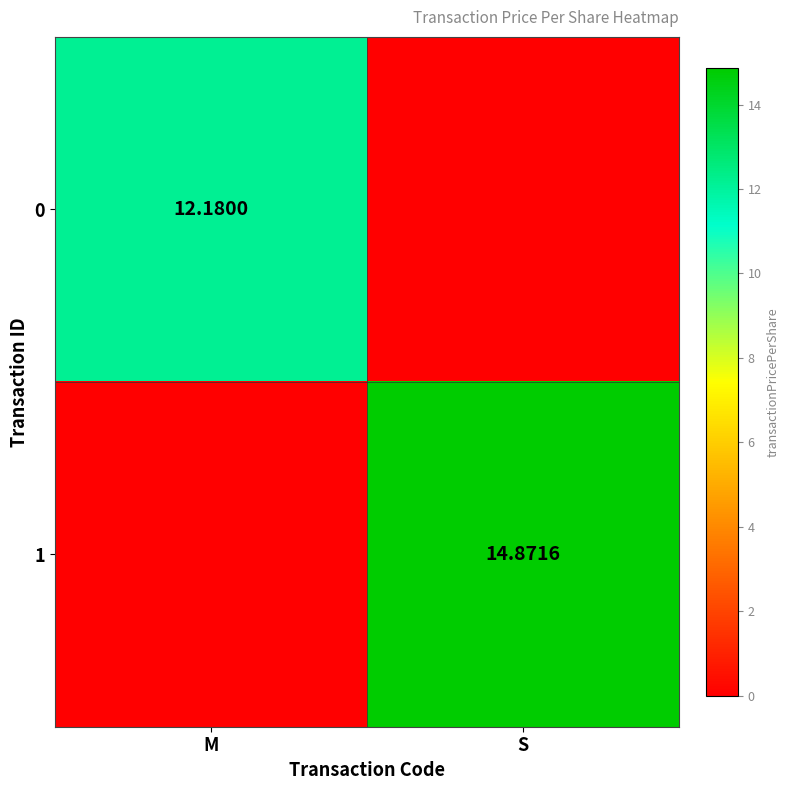

What is the total value across all series at S?

14.9